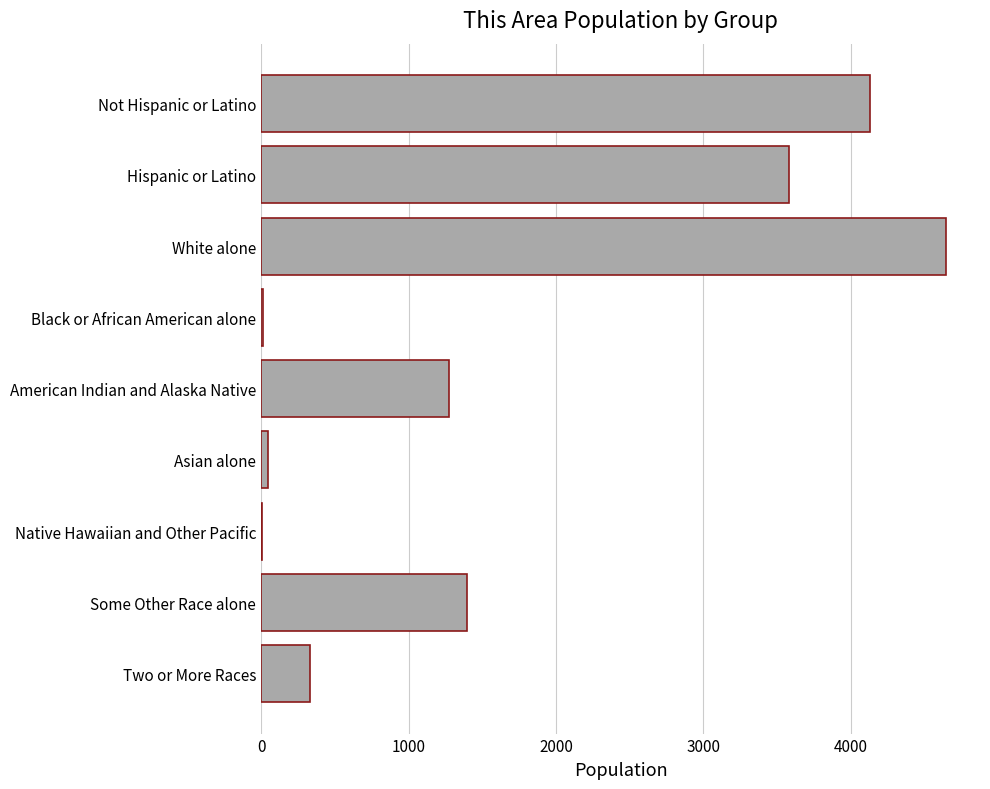

What is the sum of all values?

15418